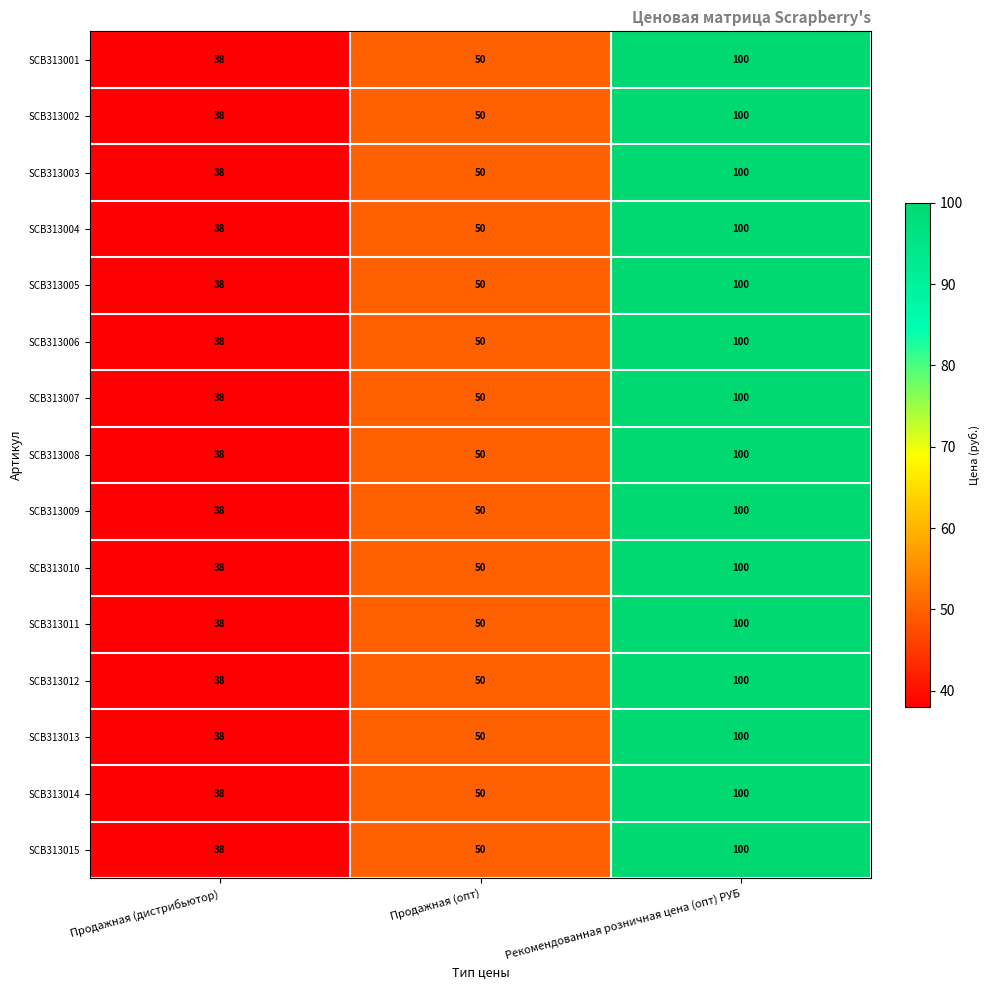

What value does the SCB313003 series have at Продажная (опт), to the nearest 10?

50